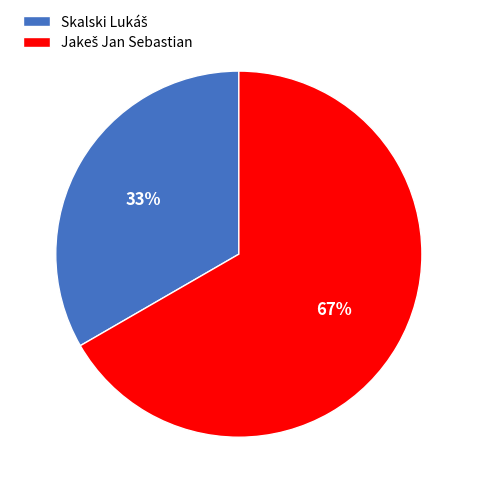

To the nearest percent, what is the average slice percentage?

50%